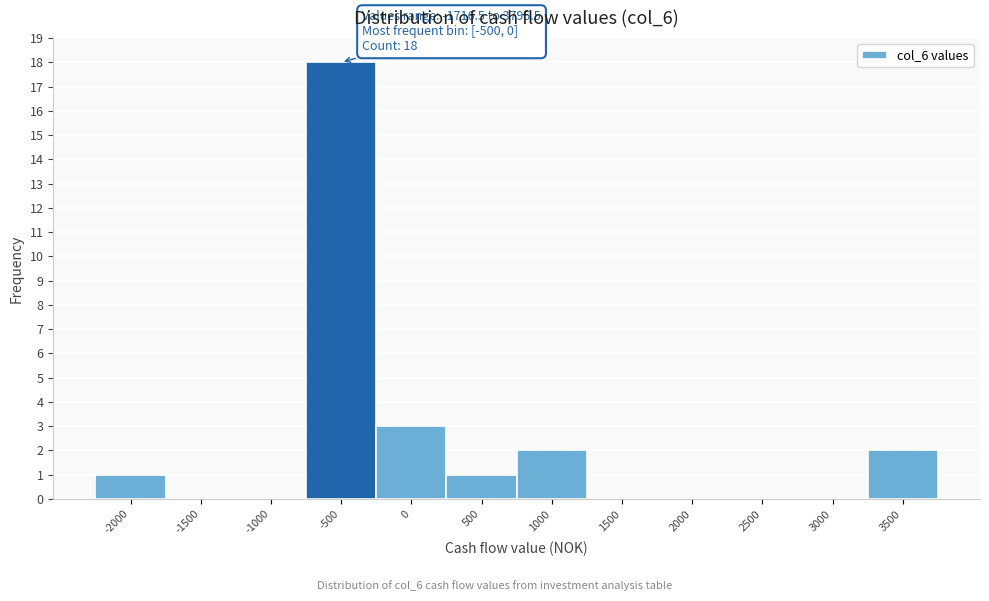

Reading left to right, transcribe all the data shown in this chart.

-2000=1	-1500=0	-1000=0	-500=18	0=3	500=1	1000=2	1500=0	2000=0	2500=0	3000=0	3500=2